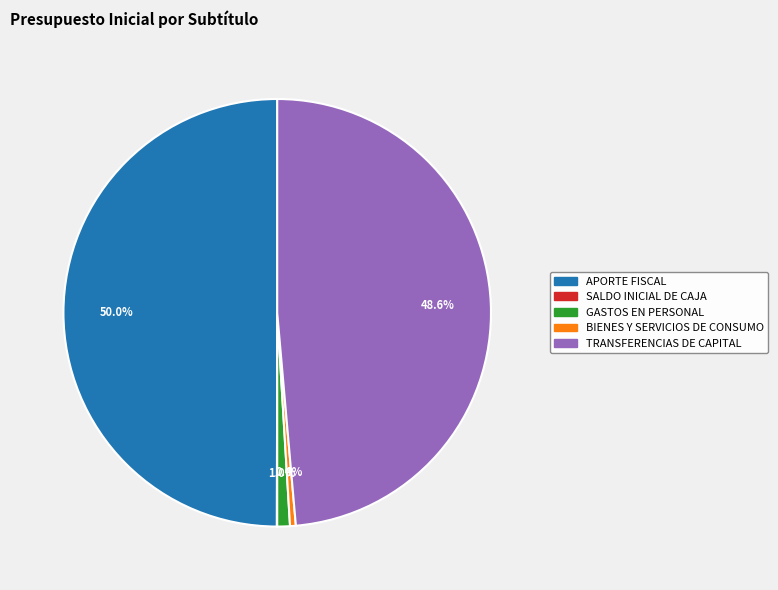

Does GASTOS EN PERSONAL account for over 50% of the chart?

No